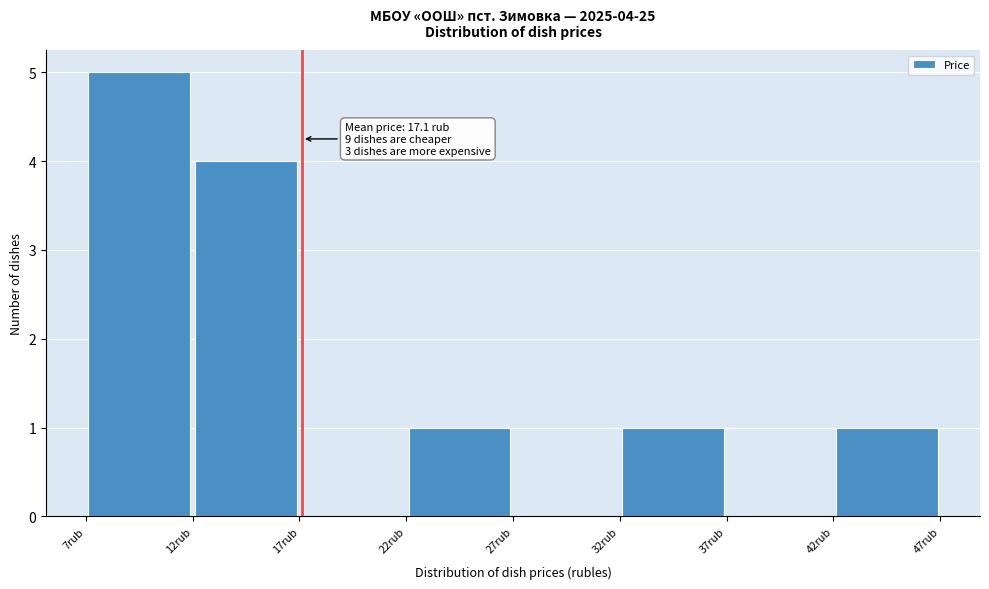

Which range on the x-axis has the tallest bar?

7 to 12